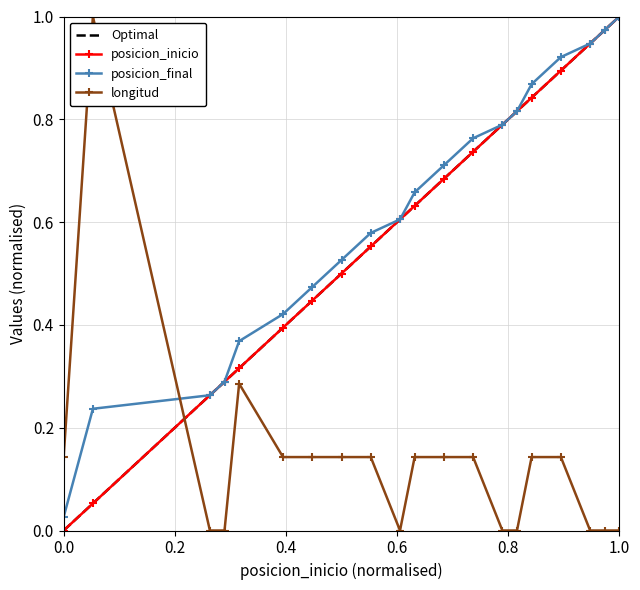

Does the chart have visible grid lines?

Yes